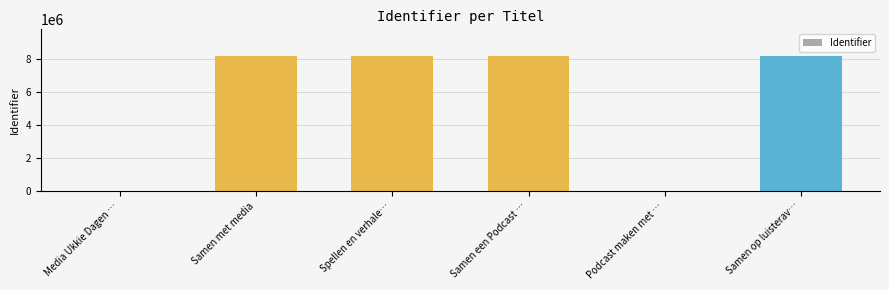

What is the maximum value shown in the chart?

8167159